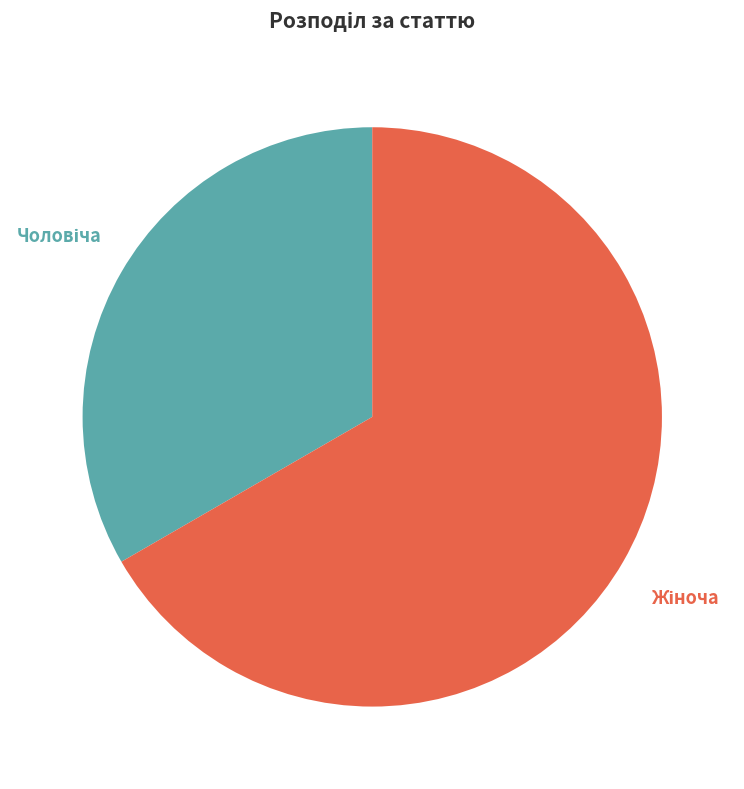

Is there a majority slice in this chart?

Yes